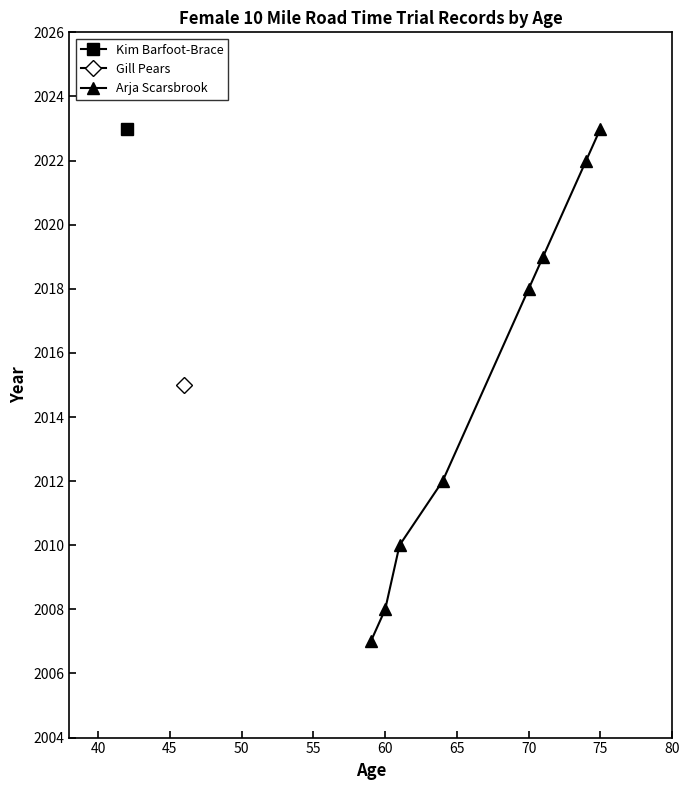

True or false: the data shows 464 at 35.

False